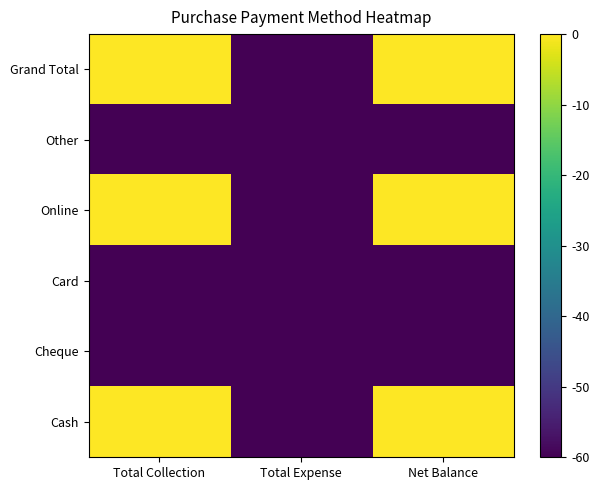

List the series in order of their peak value, lowest first.

Cheque, Card, Other, Online, Cash, Grand Total